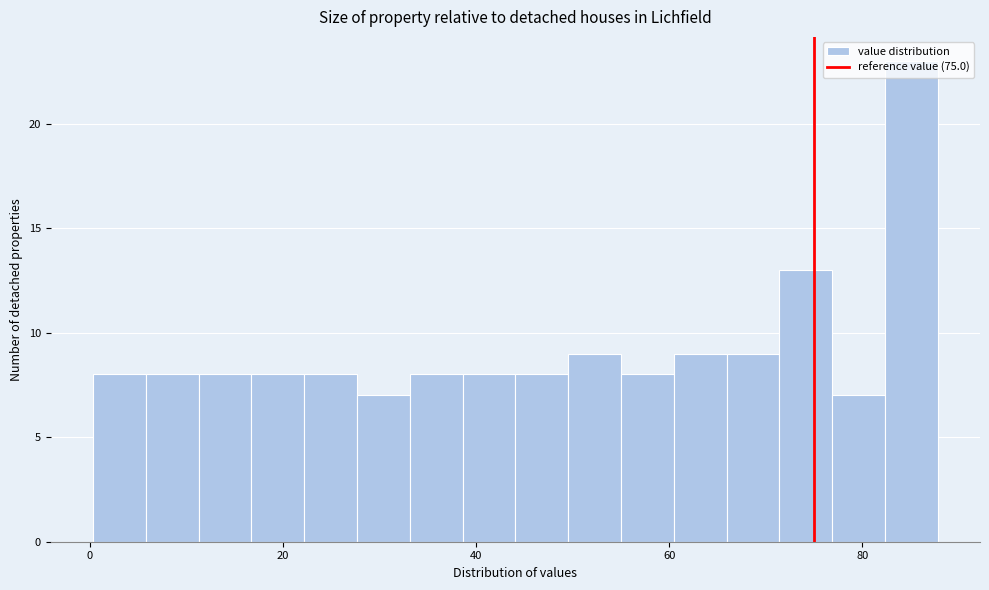

Read against the x-axis, roughly where is the centre of the tallest bar?

86